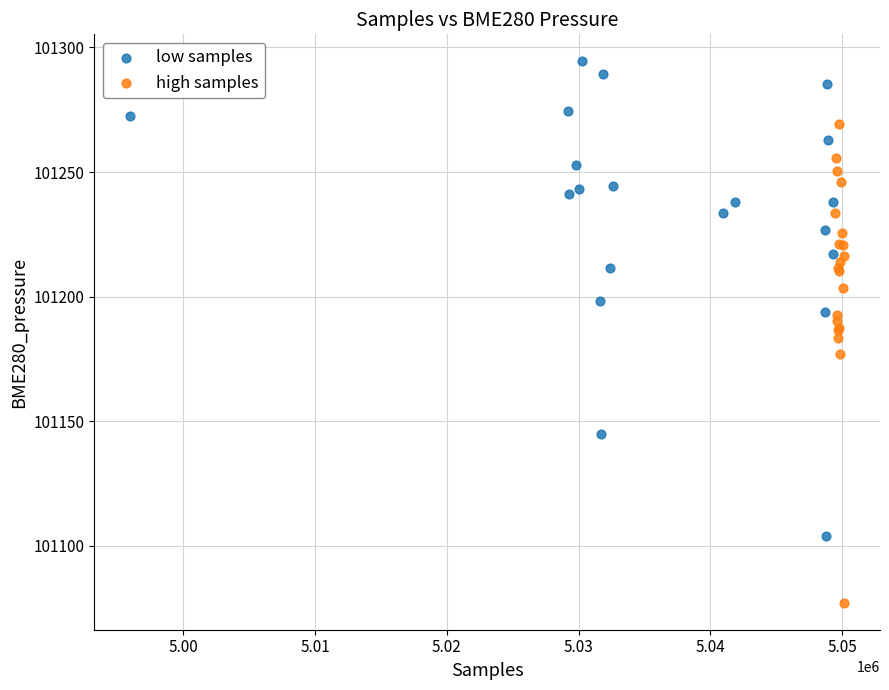

What are all the series names shown in the legend?

low samples, high samples